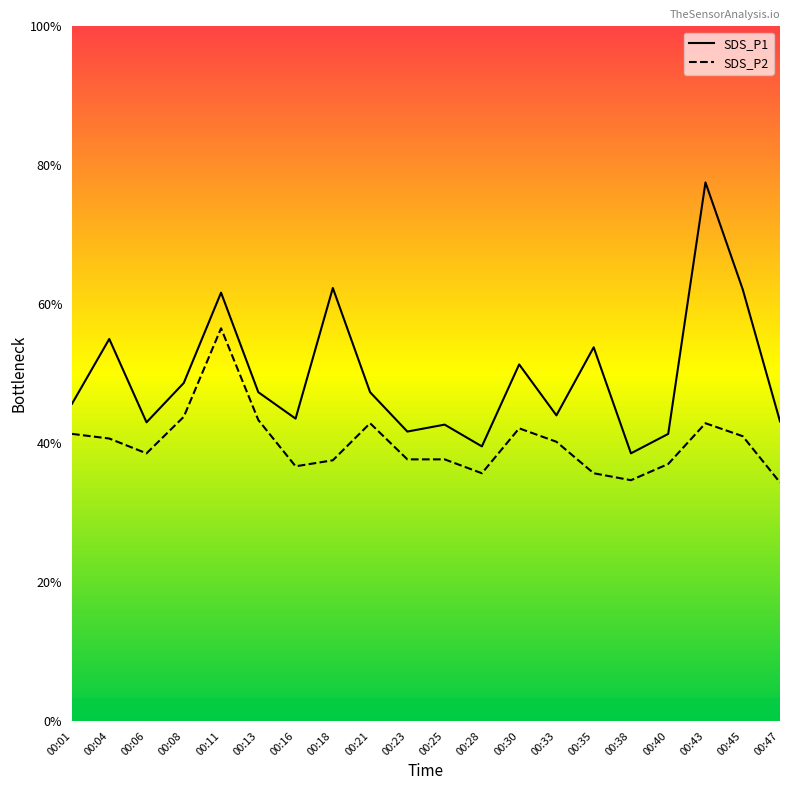

Is it true that SDS_P1 equals 2.1 at 00:01?

False